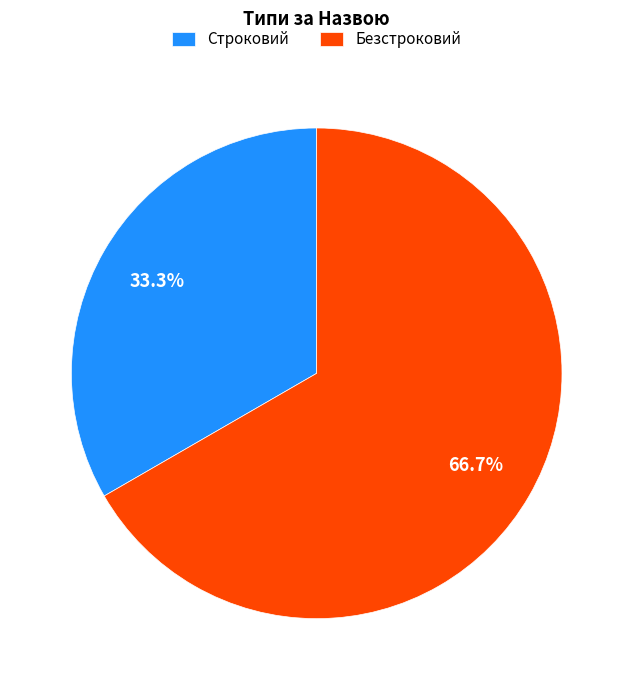

Rank the categories by value from highest to lowest.

Безстроковий, Строковий